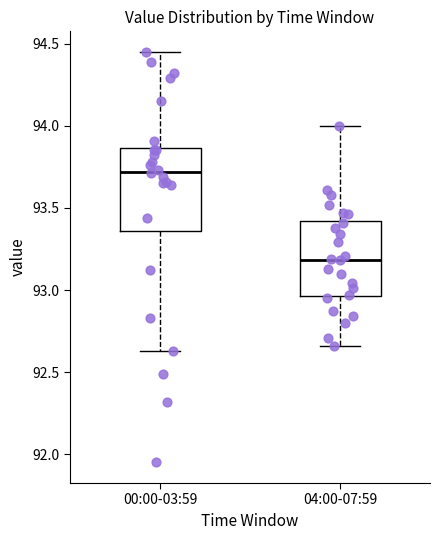

Reading left to right, read every box against the y-axis: the position of its median line, the range the box covers, and the ends of its whiskers. The values are not printed on the chart, so give them approximately, as read against the axis.

00:00-03:59: median 93.70, box 93.35 to 93.85, whiskers 92.65 to 94.45
04:00-07:59: median 93.20, box 92.95 to 93.40, whiskers 92.65 to 94.00